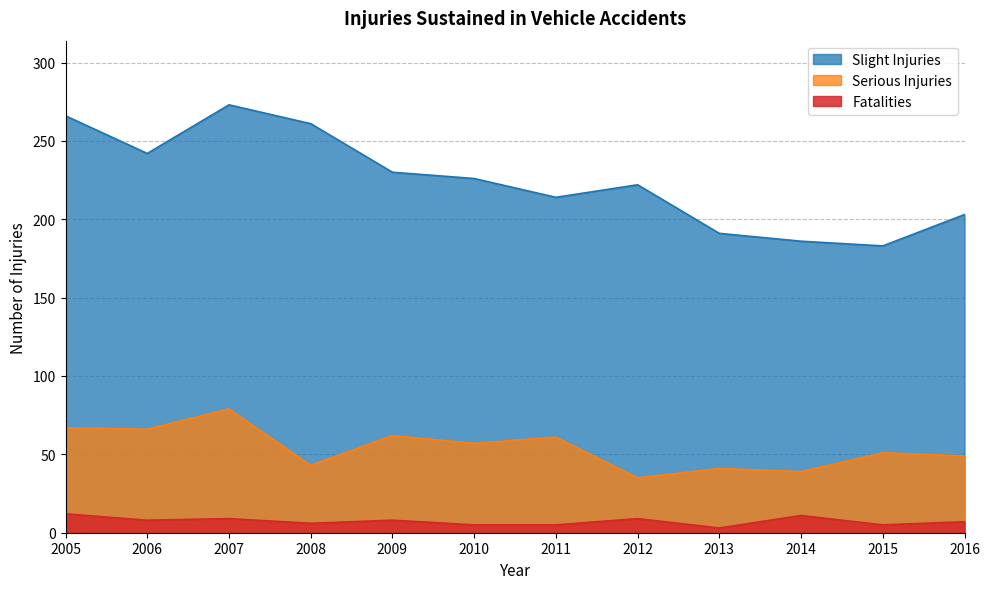

Does the chart have visible grid lines?

Yes